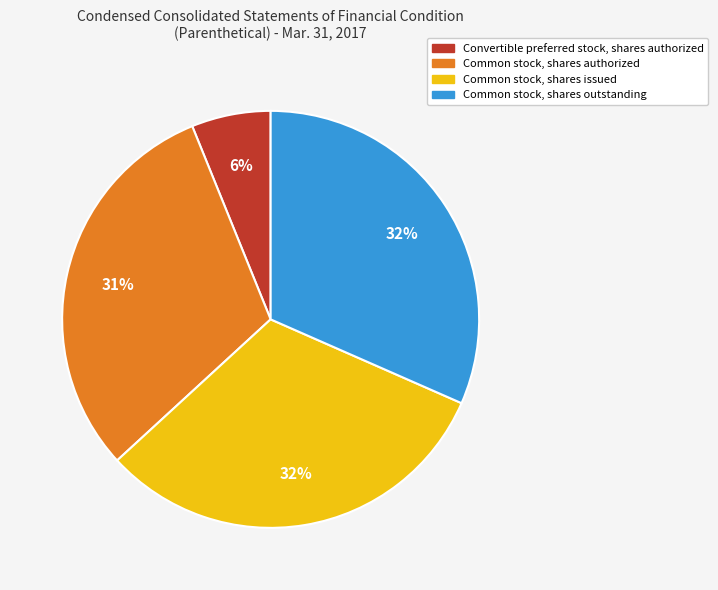

To the nearest percent, what is the average slice percentage?

25%